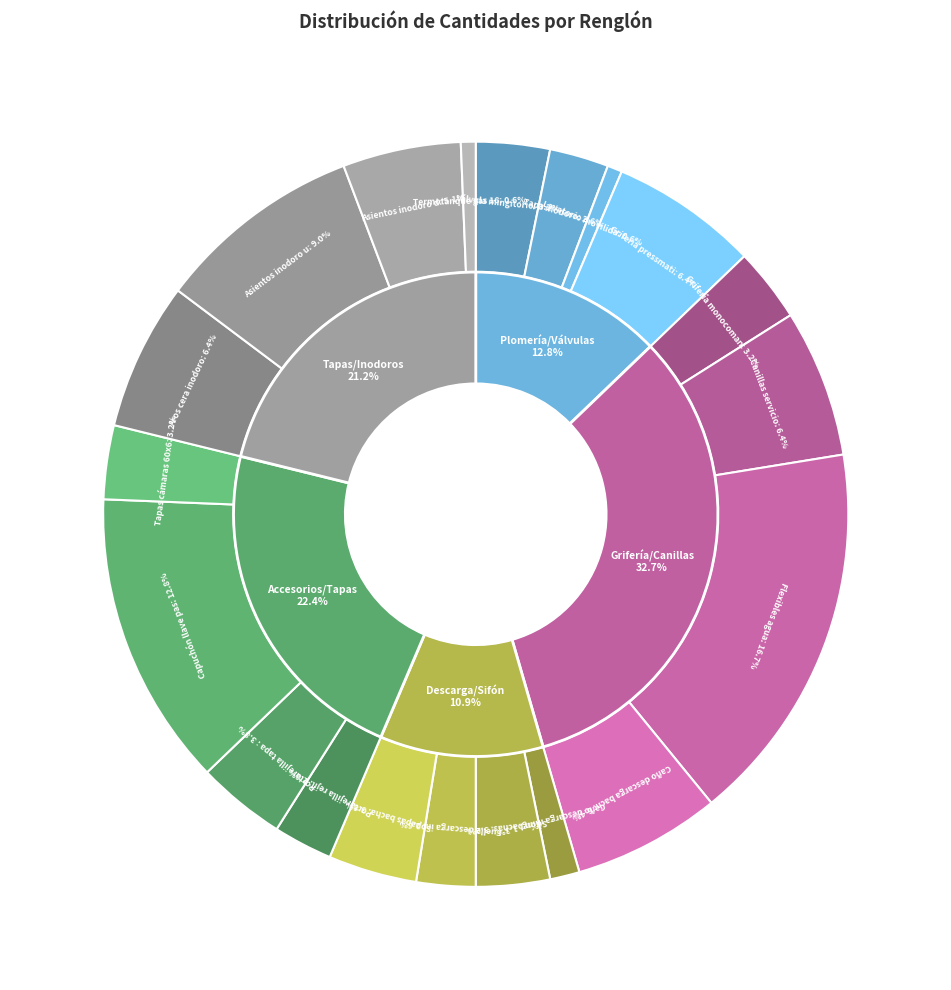

To the nearest percent, what percentage of the pie is Grifería pressmatic para baño?

6%